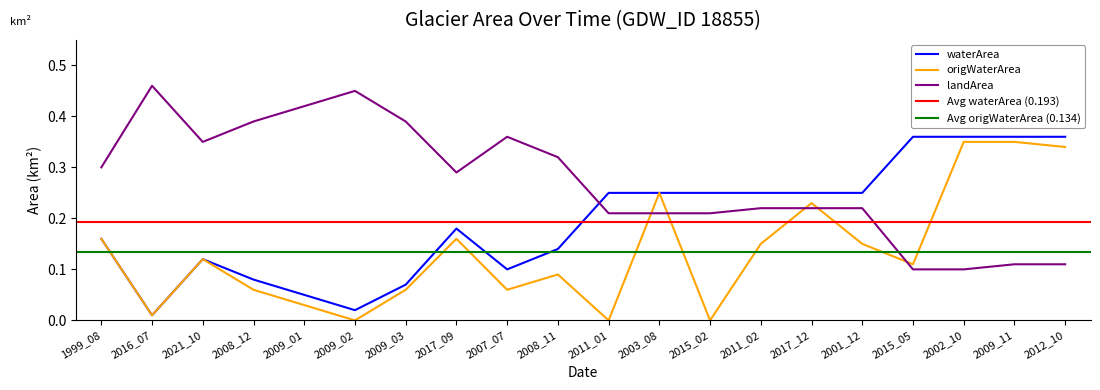

Rank the series at 2009_01 from highest to lowest value.

landArea, waterArea, origWaterArea